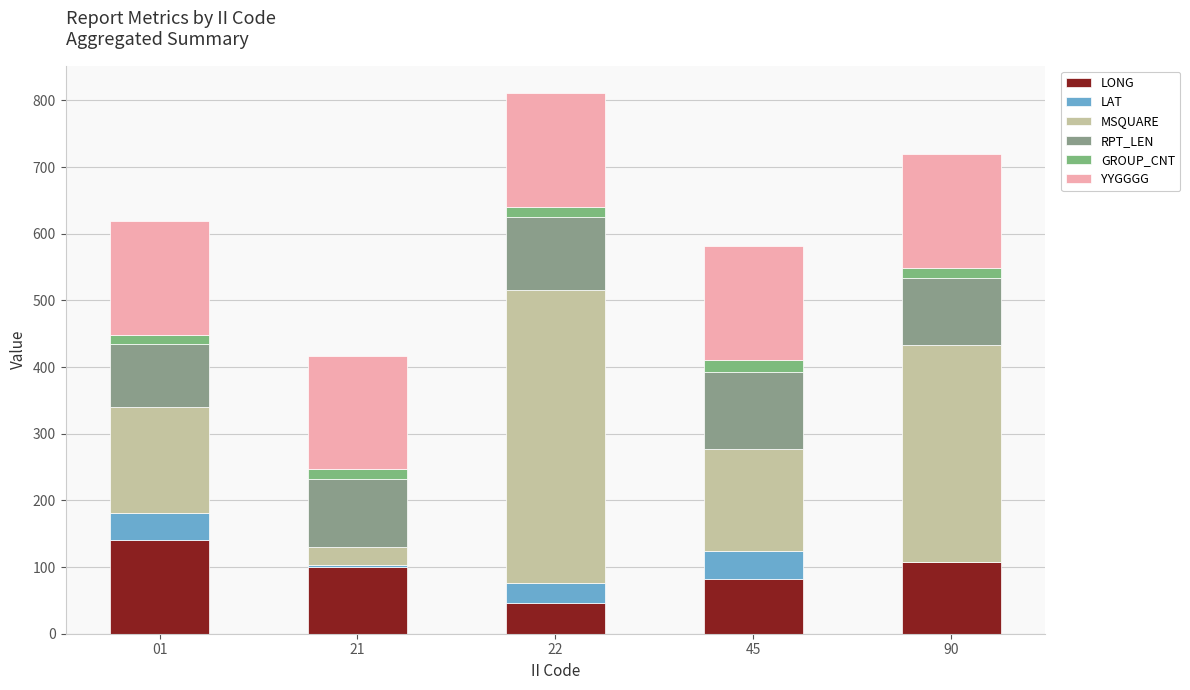

What is the average value of the YYGGGG series?

170.8